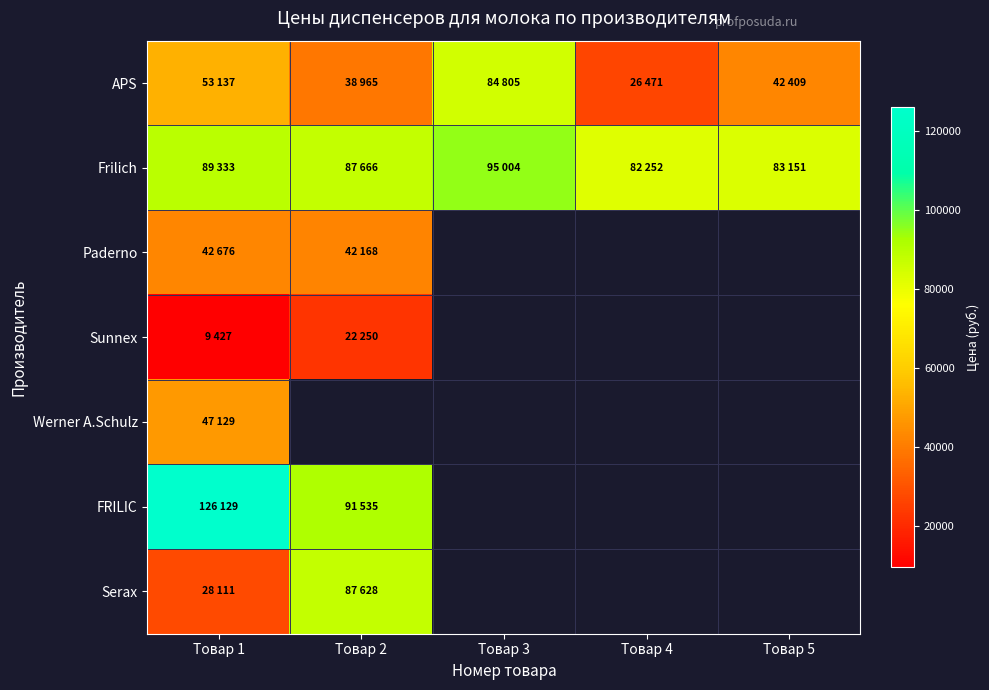

Rank the categories by Sunnex value from highest to lowest.

Товар 2, Товар 3, Товар 4, Товар 5, Товар 1